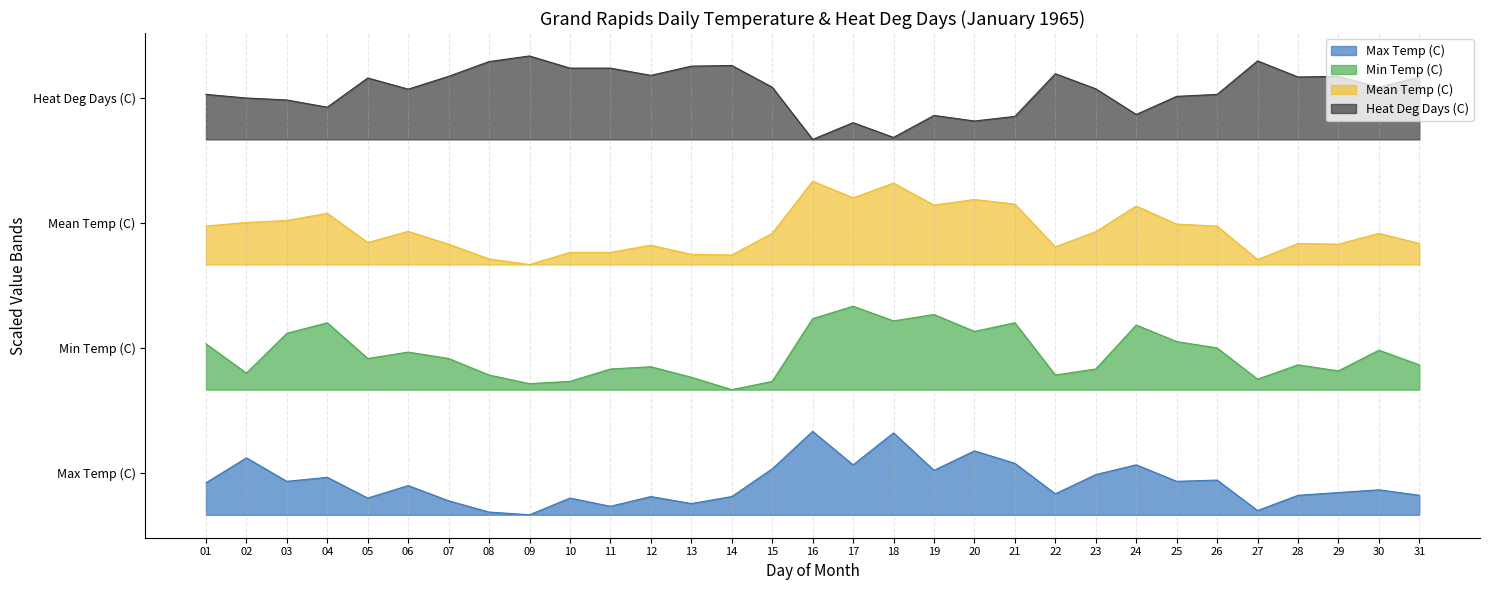

What is the total value across all series at 11?

414.0